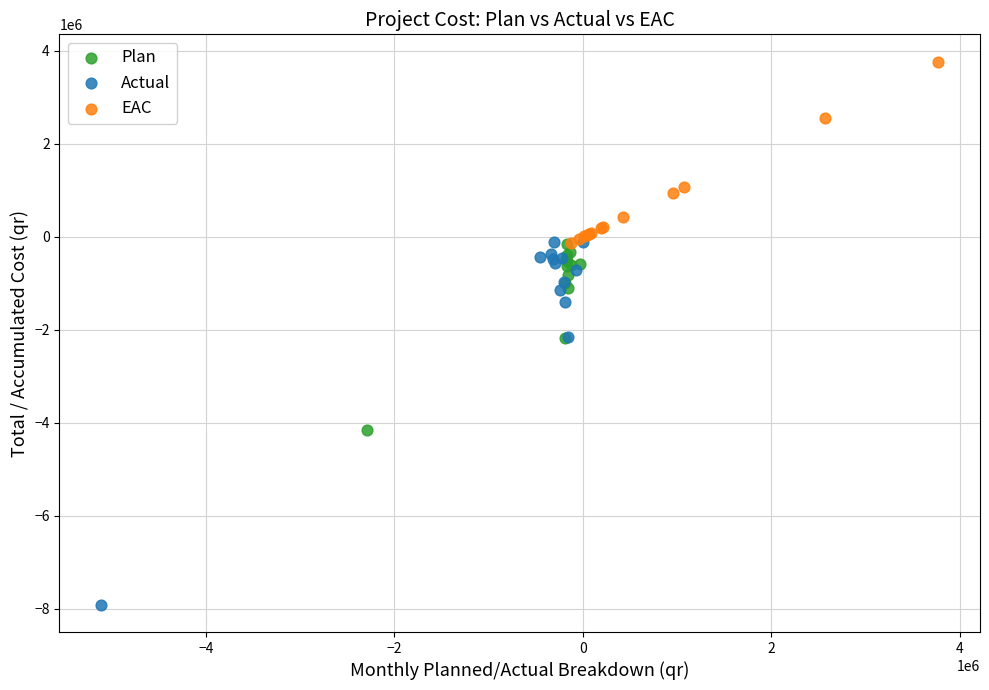

Which series contains the highest Y value?

EAC